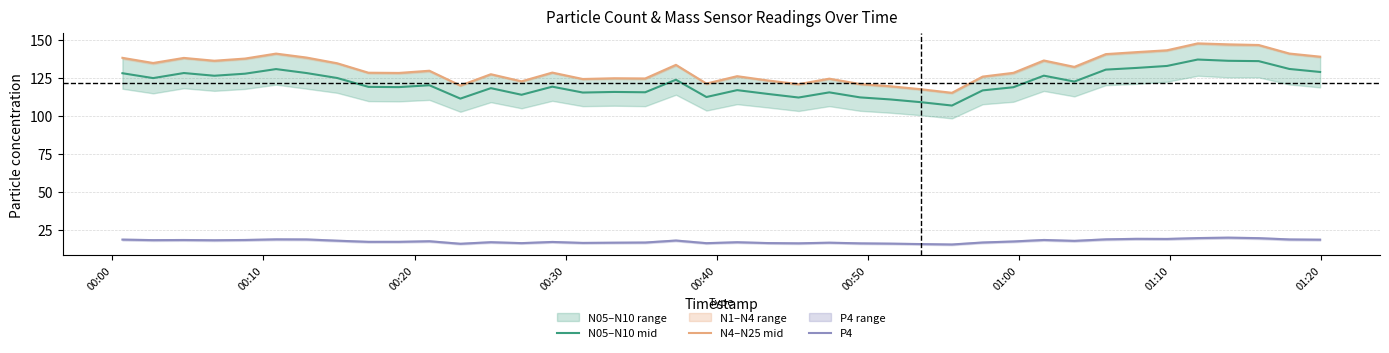

Reading left to right, list all the values displayed in this chart.

N05–N10 mid: 127.9	124.7	128.0	126.3	127.6	130.6	128.0	124.8	119.0	118.8	120.0	111.2	118.1	113.8	119.1	115.2	115.6	115.4	123.6	112.3	116.8	114.3	112.0	115.3	112.1	110.7	108.9	106.7	116.7	118.7	126.3	122.4	130.3	131.4	132.7	136.9	136.1	135.8	130.7	128.7
N4–N25 mid: 138.0	134.6	138.0	136.1	137.5	140.8	138.2	134.4	128.2	128.1	129.5	119.8	127.3	122.6	128.3	124.1	124.6	124.5	133.4	121.1	126.0	123.2	120.7	124.3	120.8	119.4	117.4	115.1	125.7	128.2	136.3	132.1	140.4	141.7	143.0	147.5	146.9	146.4	140.8	138.8
P4: 18.7	18.4	18.5	18.3	18.5	18.9	18.9	18.0	17.3	17.3	17.7	16.0	17.0	16.4	17.2	16.6	16.7	16.8	18.1	16.4	17.0	16.5	16.3	16.7	16.3	16.1	15.8	15.5	16.9	17.5	18.5	17.9	18.9	19.2	19.2	19.7	20.0	19.7	18.8	18.7